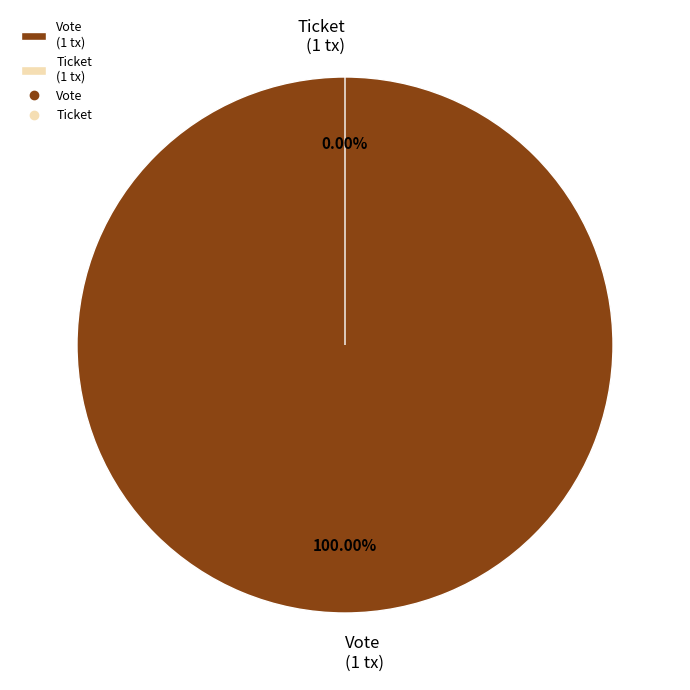

Rank the categories by value from highest to lowest.

Vote (io_index=1), Ticket (io_index=0)